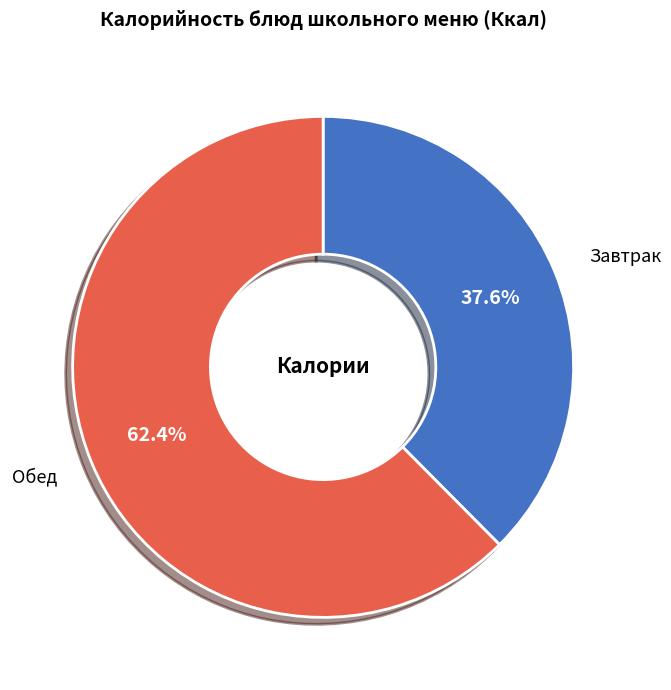

Is there a majority slice in this chart?

Yes